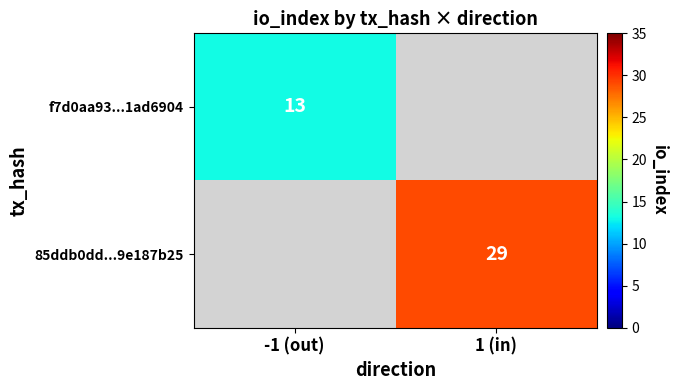

The f7d0aa93...1ad6904 series shows 23 at -1 (out). True or false?

False